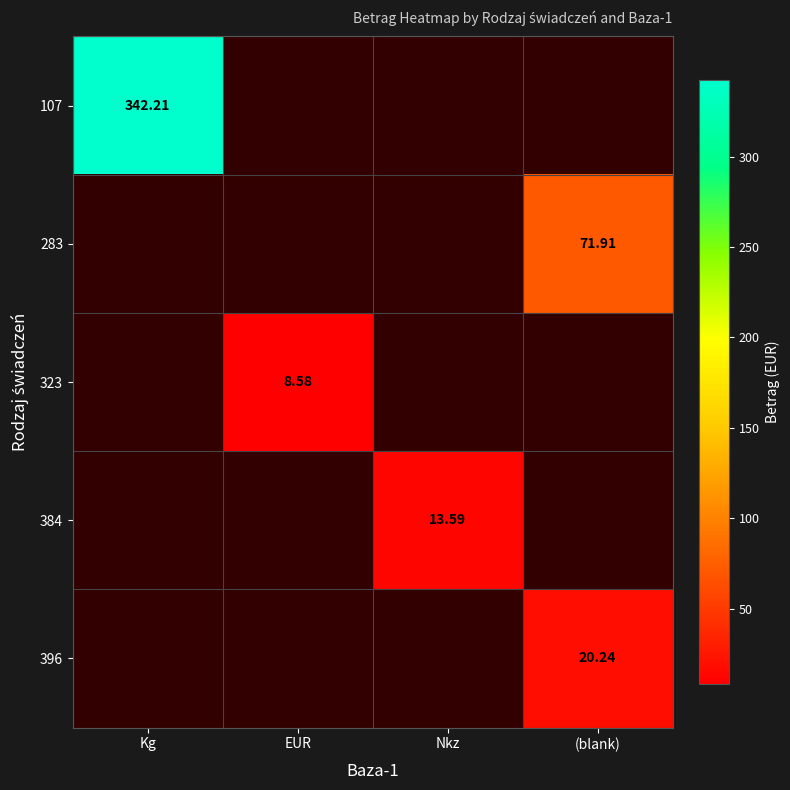

How many positive values does the 384 series have?

1